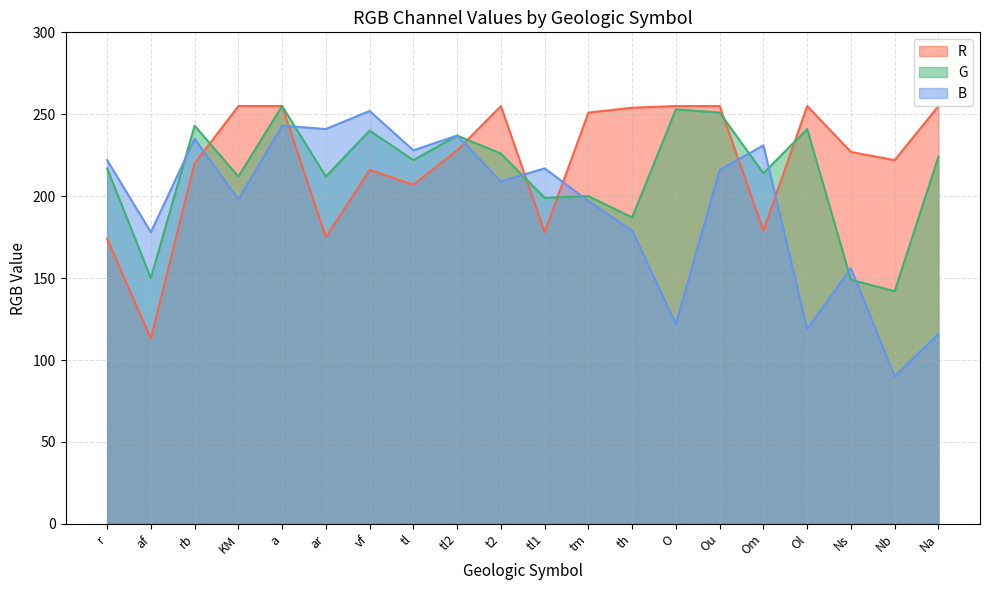

What value does the G series have at th, to the nearest 50?

200